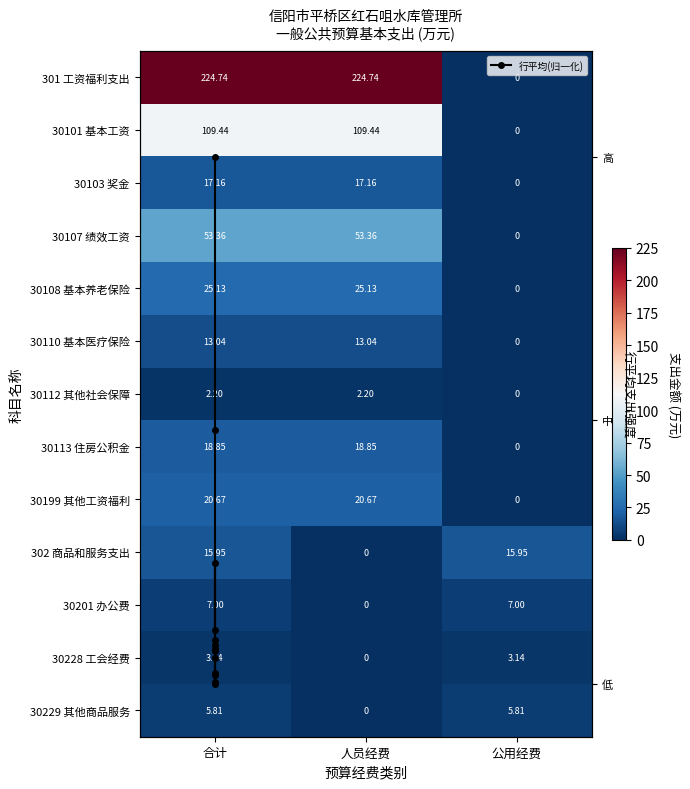

What is the spread (max minus min) of values at 人员经费?

224.7